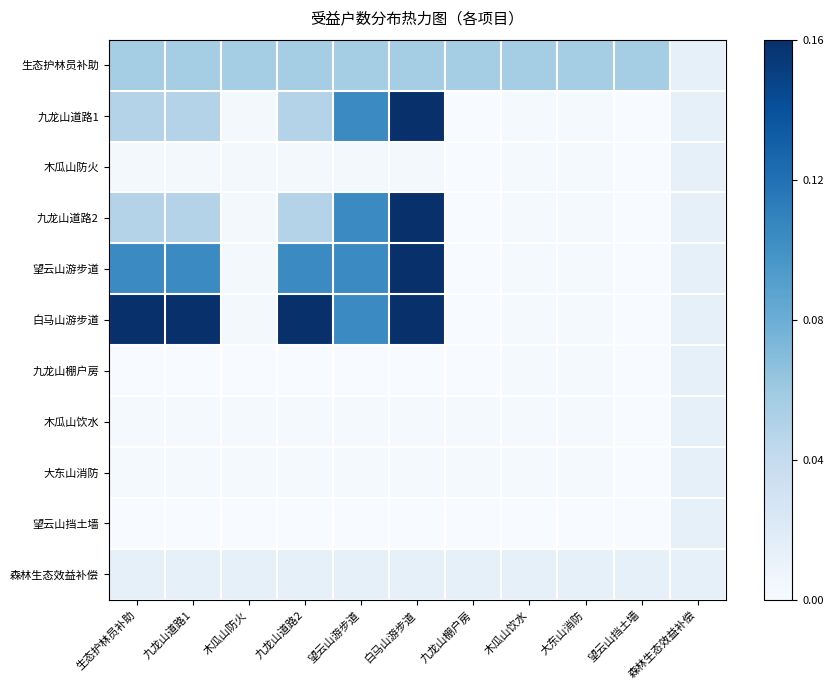

What is the greatest value displayed?

1.0